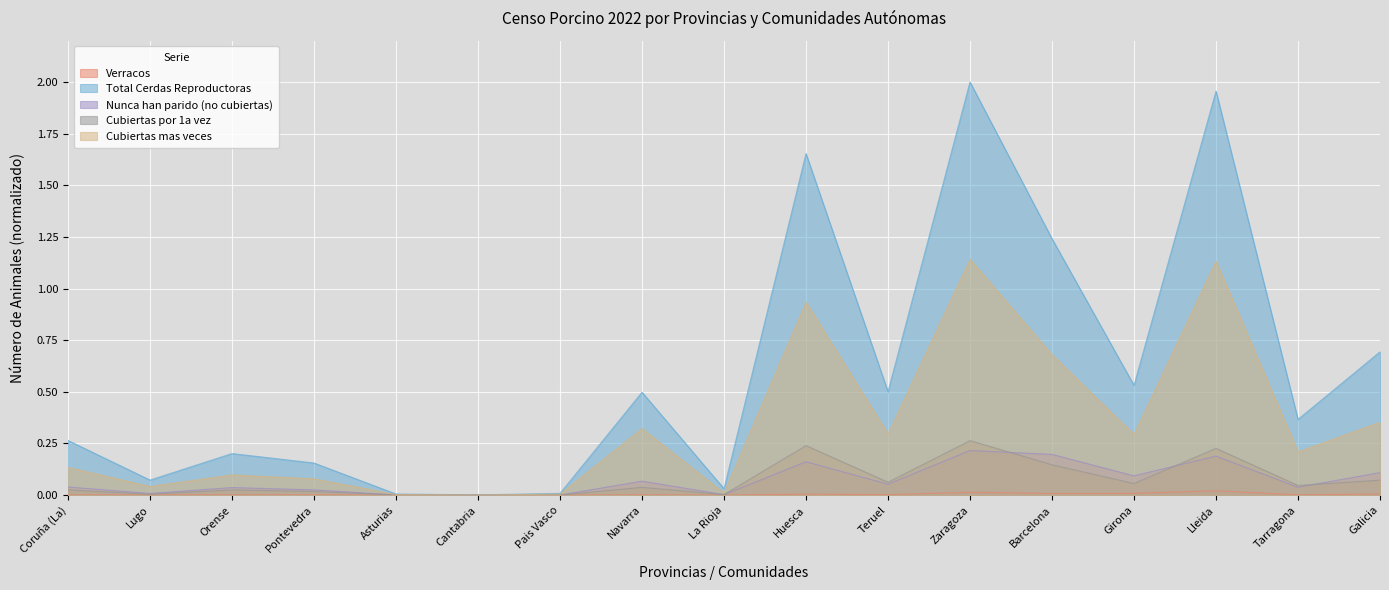

What position from the right is Teruel?

7